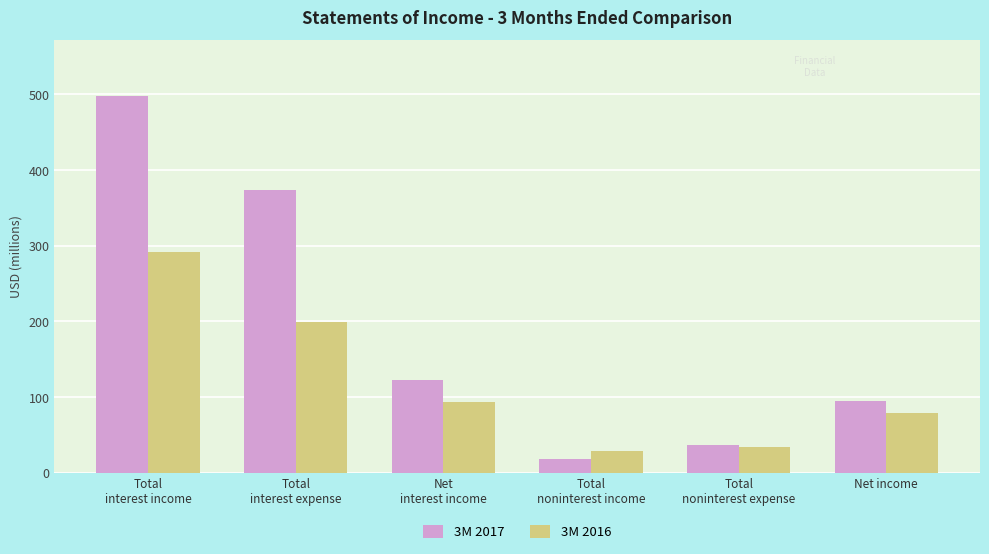

How many series are shown in this chart?

2